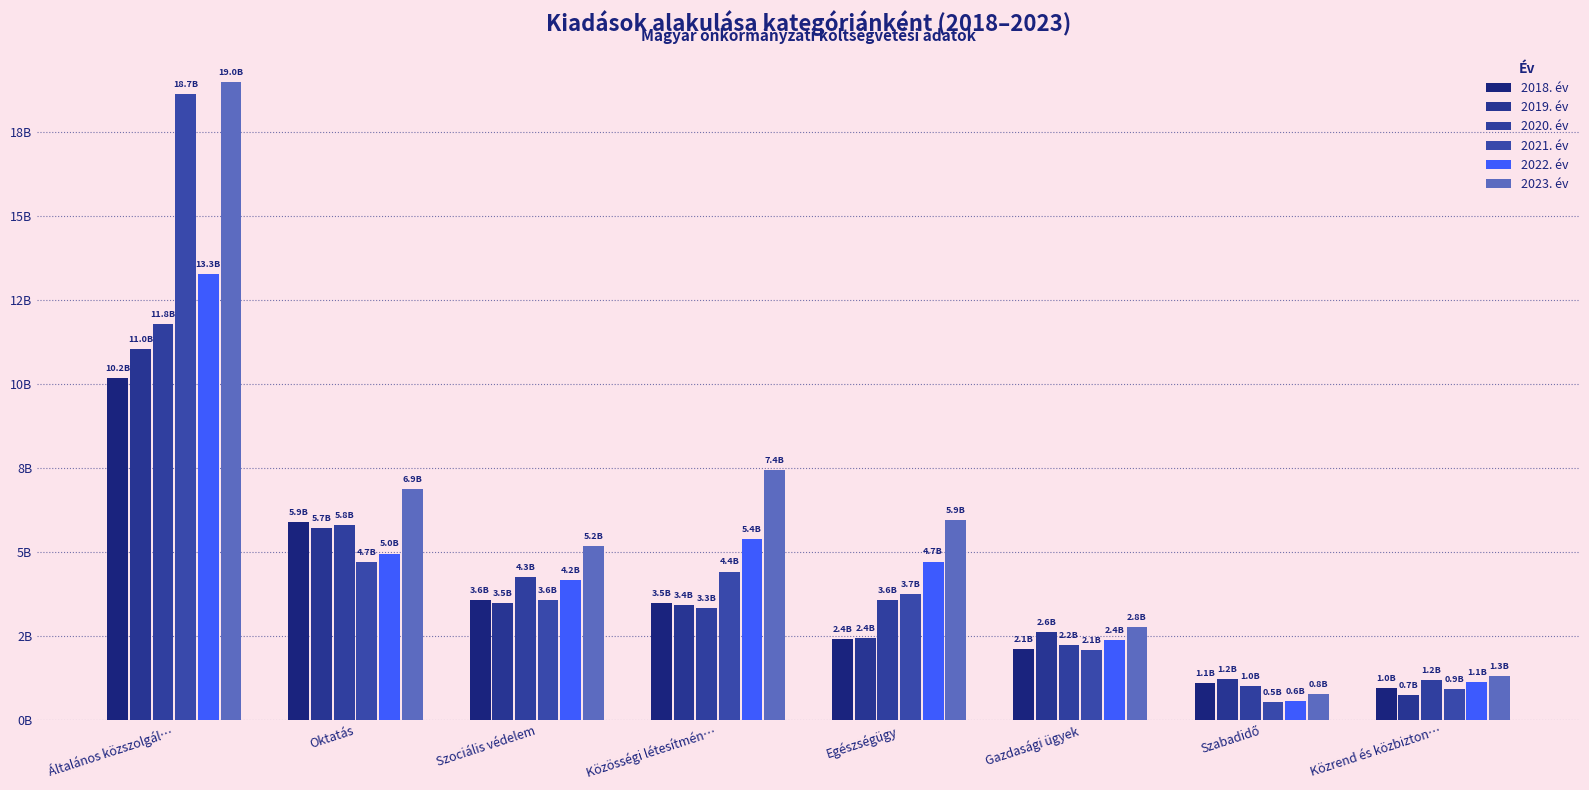

Does the chart contain stacked bars?

No